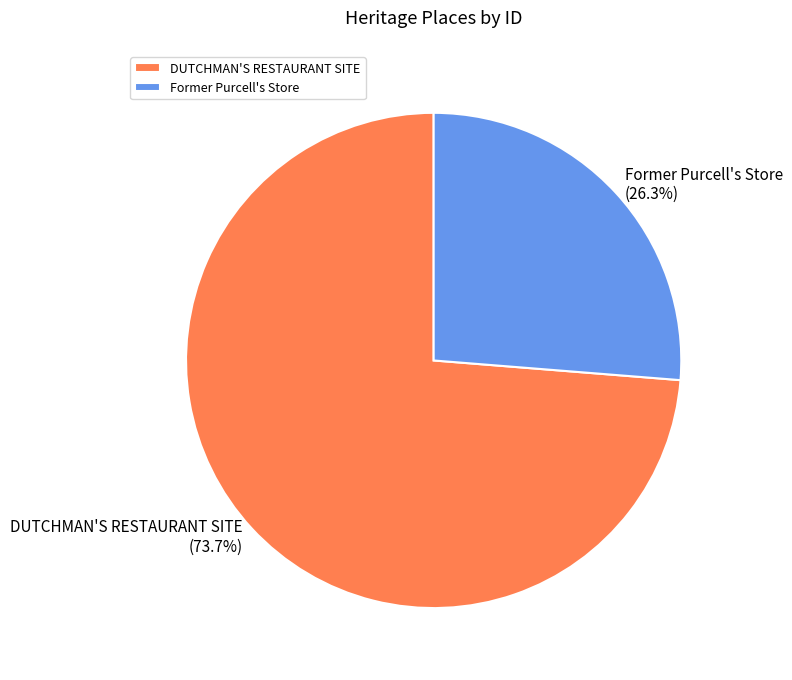

Which slice is the smallest?

Former Purcell's Store